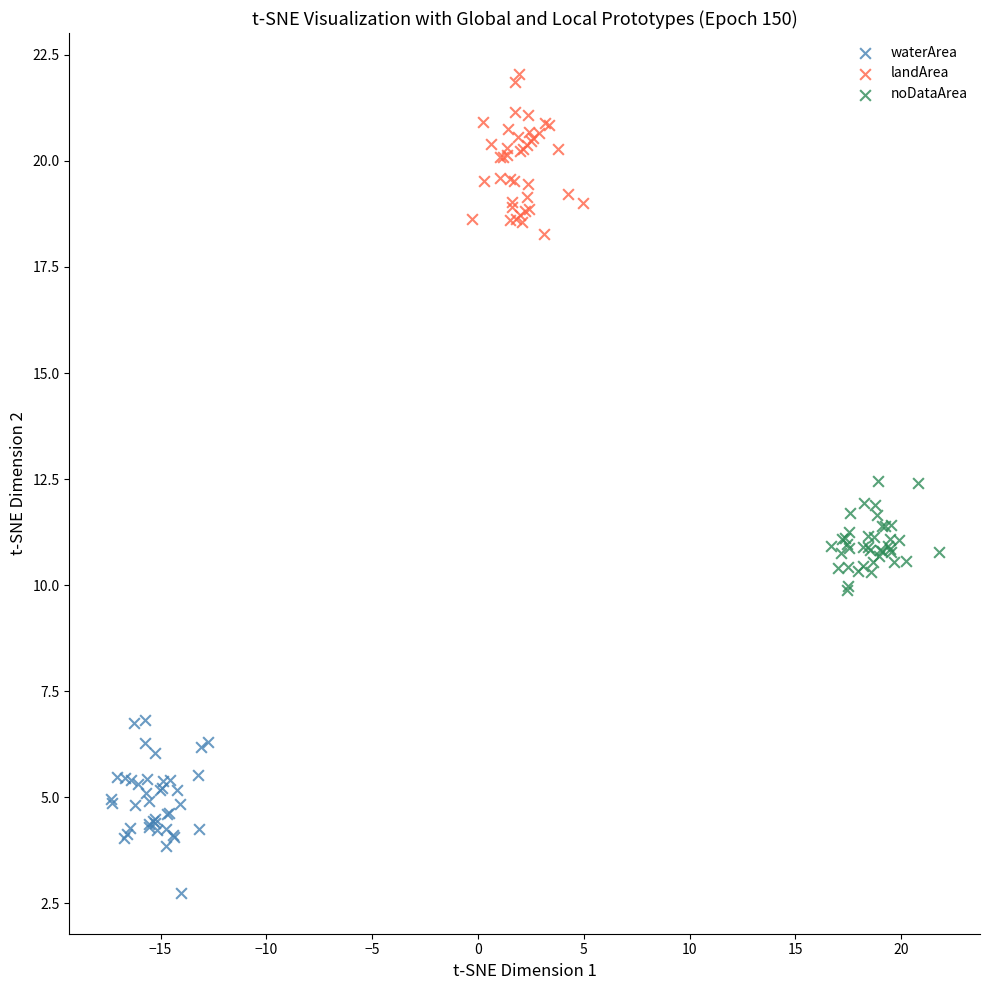

Which series contains the lowest Y value?

waterArea